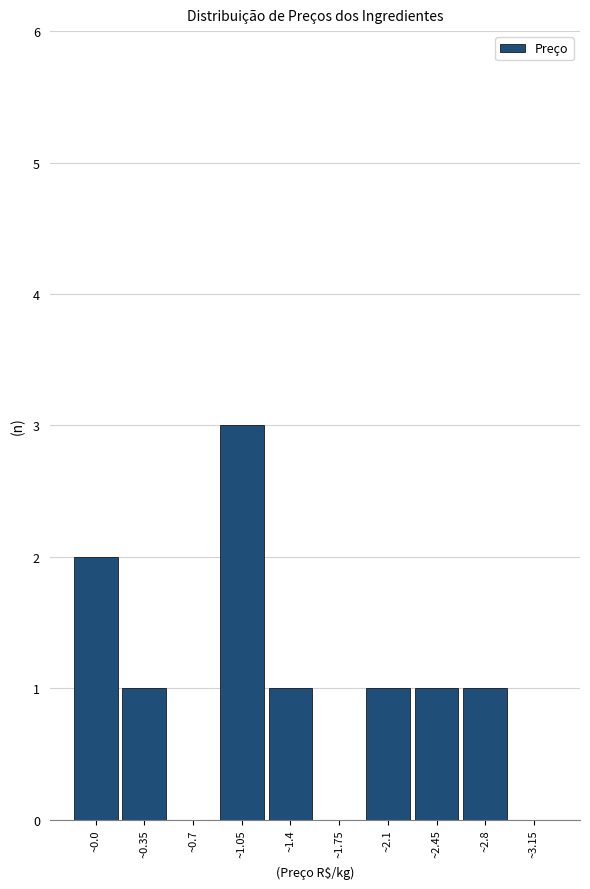

Reading left to right, extract all data points from this chart.

~0.0=2	~0.35=1	~0.7=0	~1.05=3	~1.4=1	~1.75=0	~2.1=1	~2.45=1	~2.8=1	~3.15=0